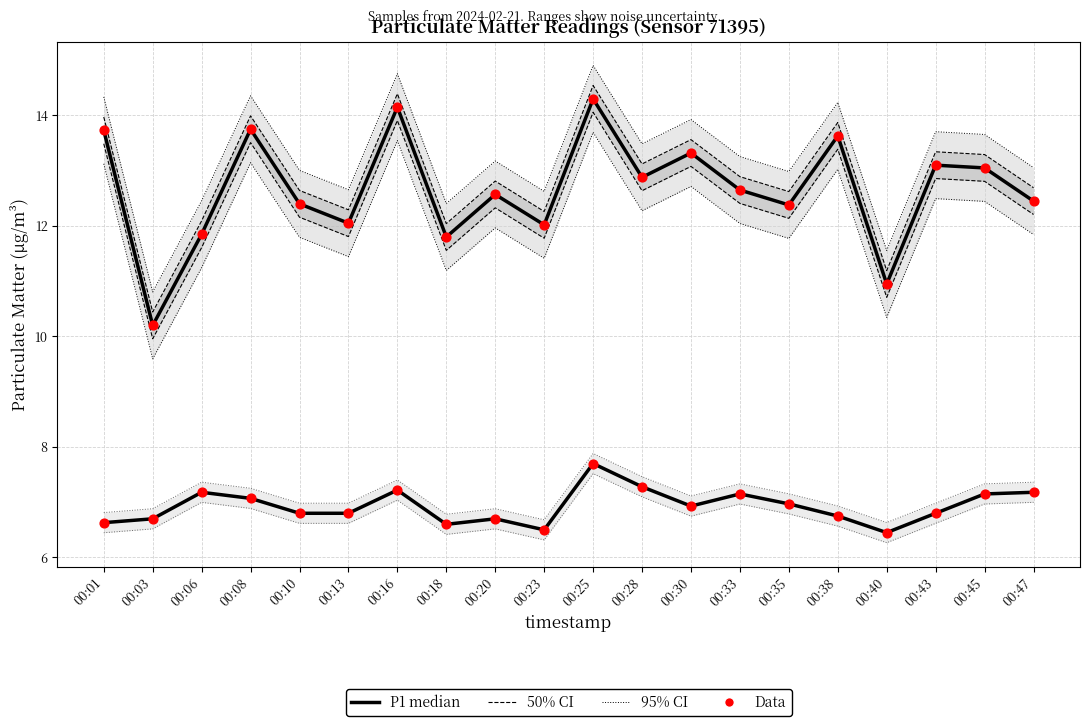

Which series has the largest total across all categories?

P1 median